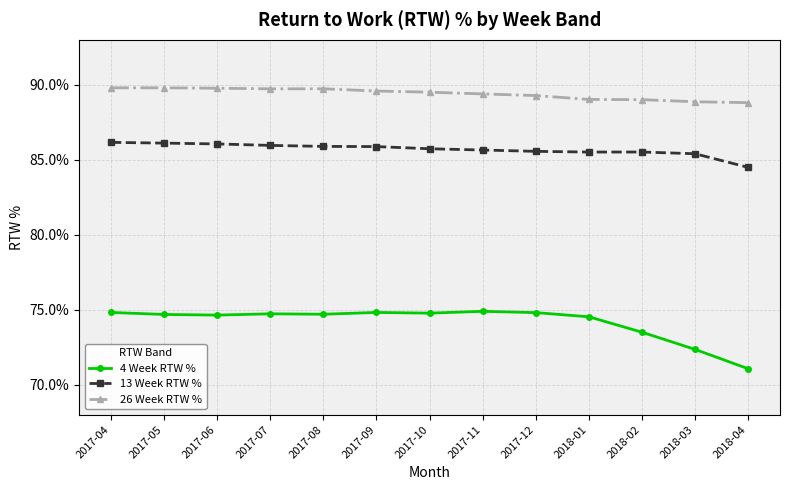

Which label corresponds to the smallest value in the chart?

2018-04